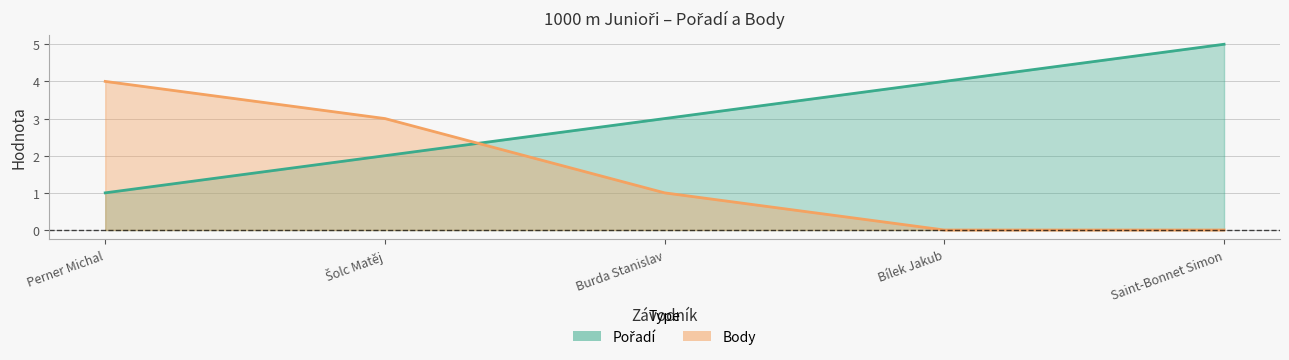

Count the number of categories in the chart.

5